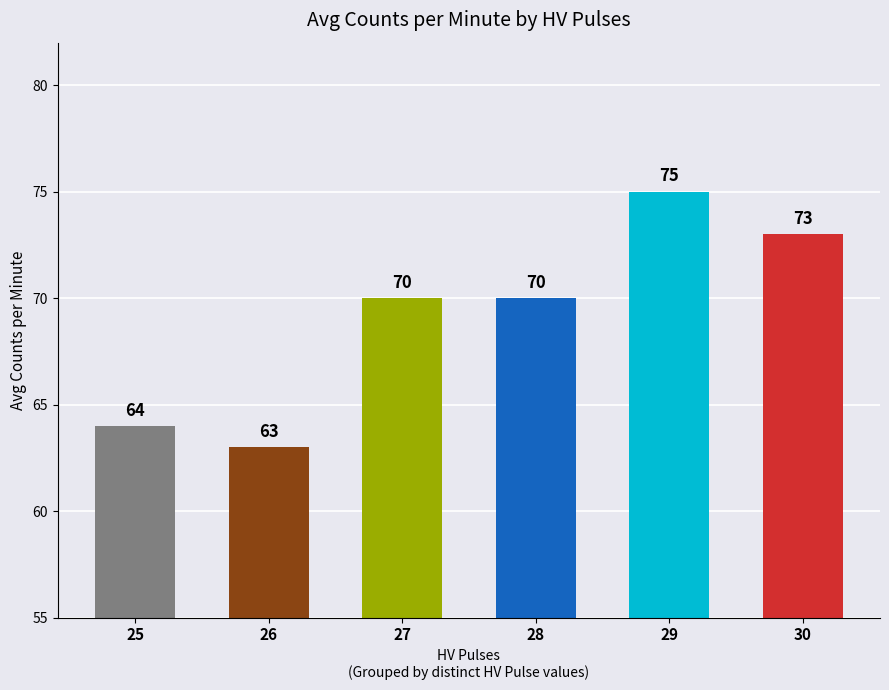

What is the value of the 2nd bar from the left?

63